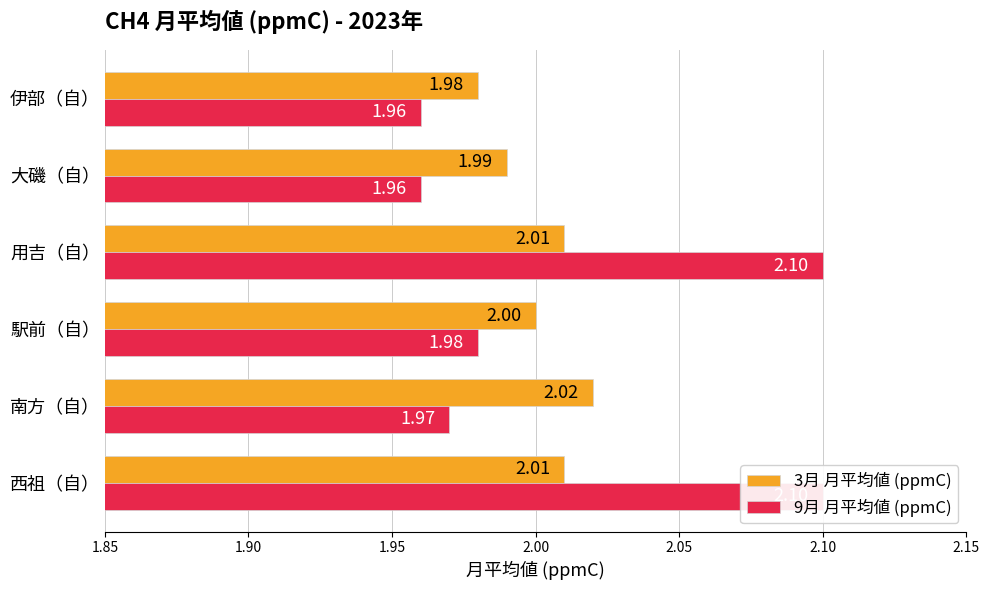

Rank the series by their maximum value, from lowest to highest.

3月 月平均値 (ppmC), 9月 月平均値 (ppmC)